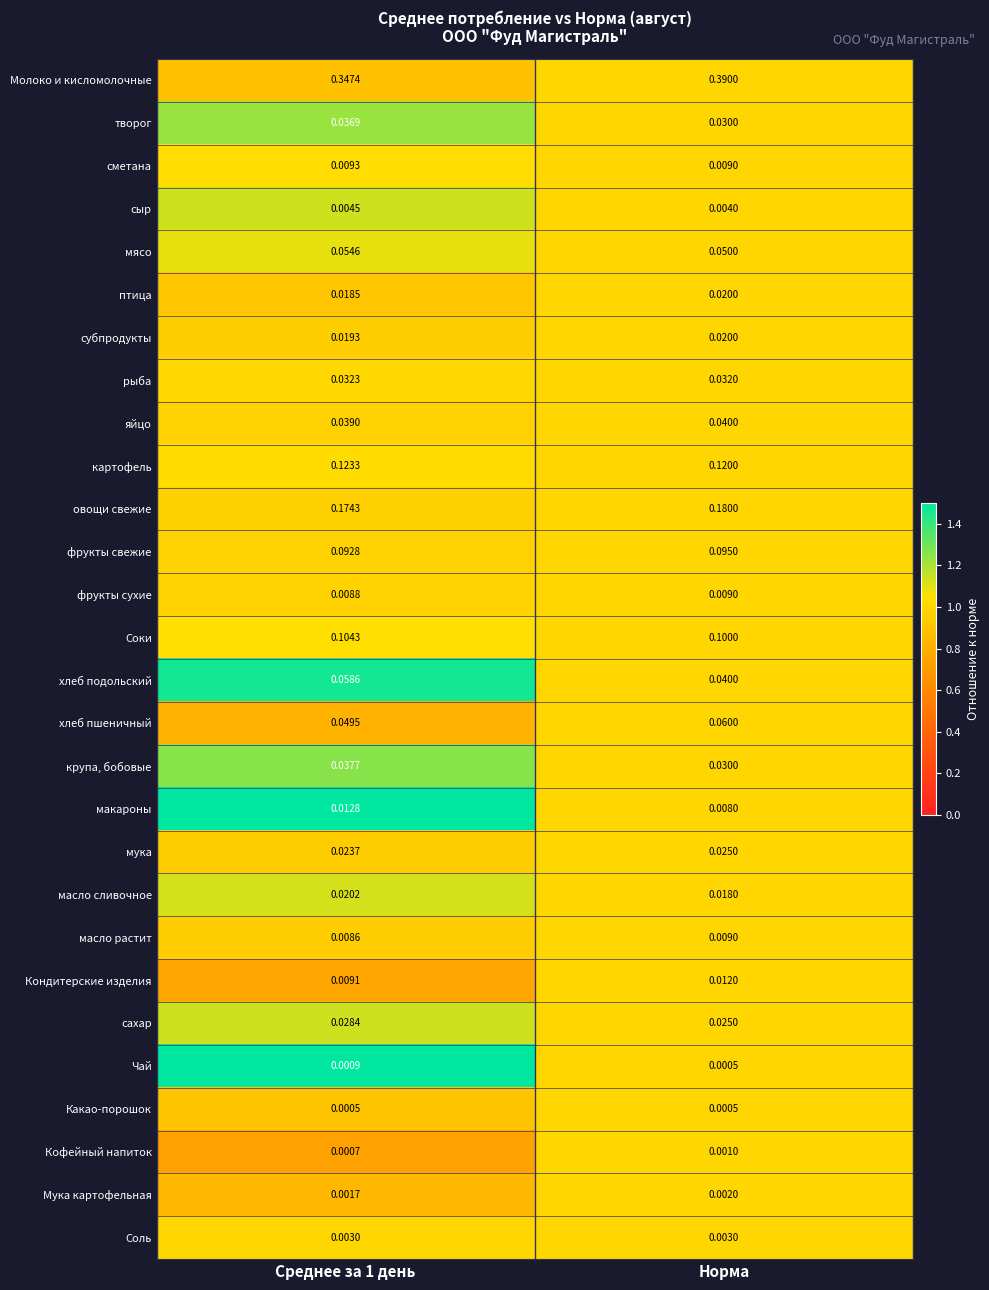

Which series has the widest spread of values?

Молоко и кисломолочные